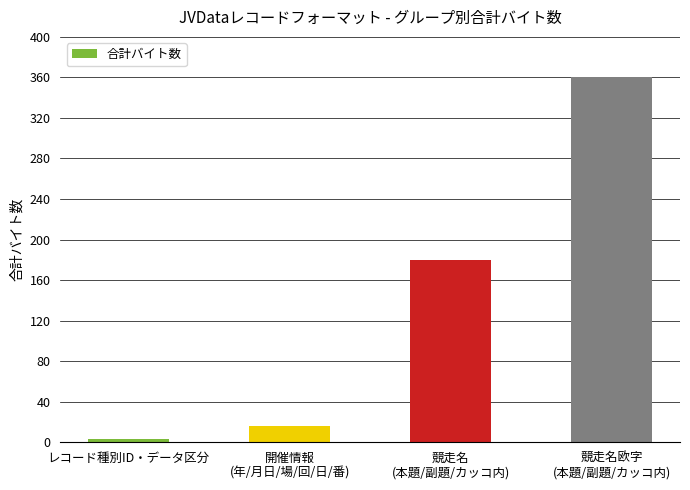

How many data points does each series have?

4